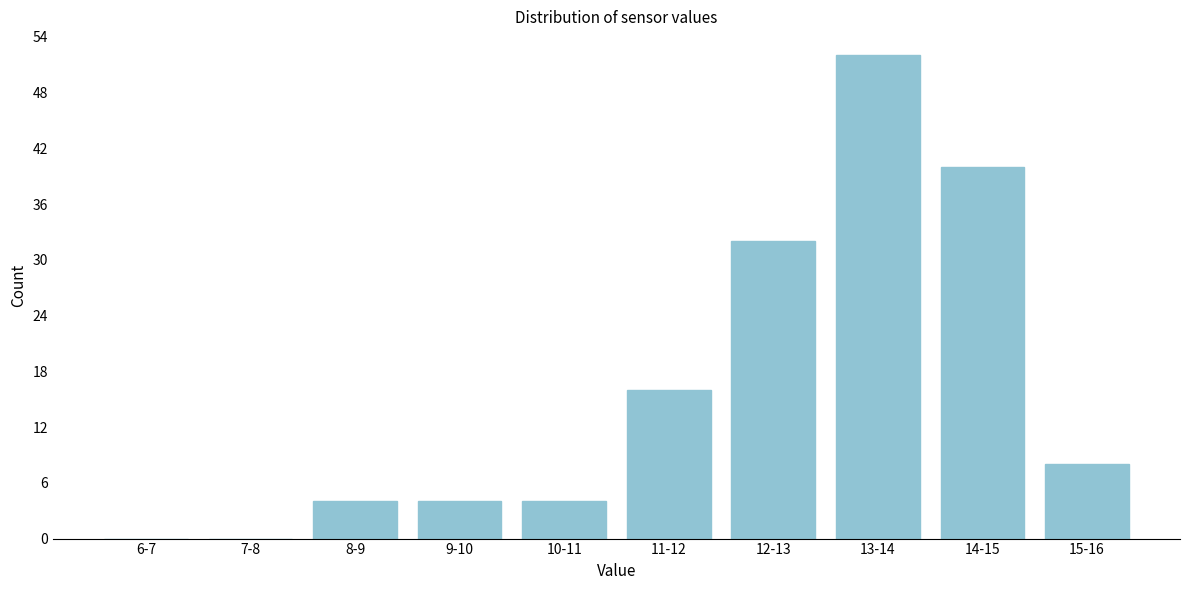

Reading left to right, transcribe all the data shown in this chart.

6-7=0	7-8=0	8-9=4	9-10=4	10-11=4	11-12=16	12-13=32	13-14=52	14-15=40	15-16=8